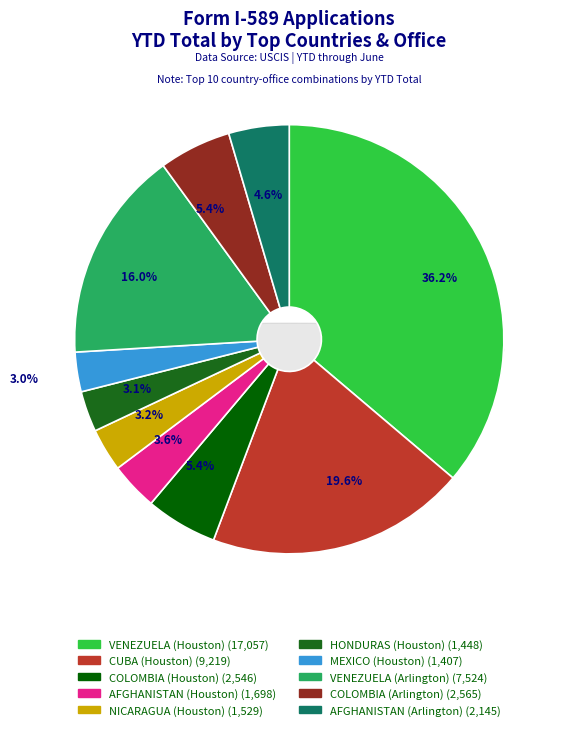

To the nearest percent, what portion does NICARAGUA (Houston) represent?

3%